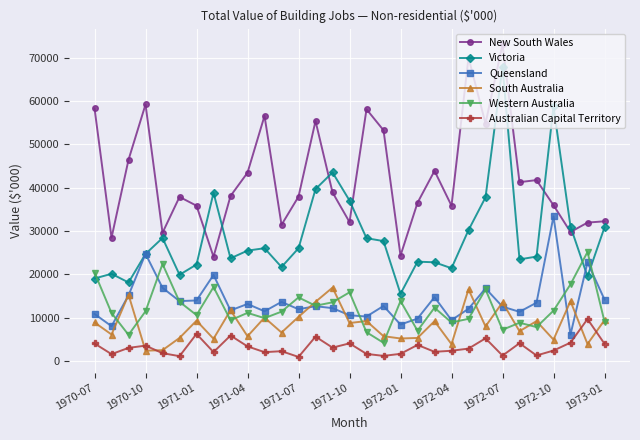

How many intersections are there between New South Wales and Victoria?

6